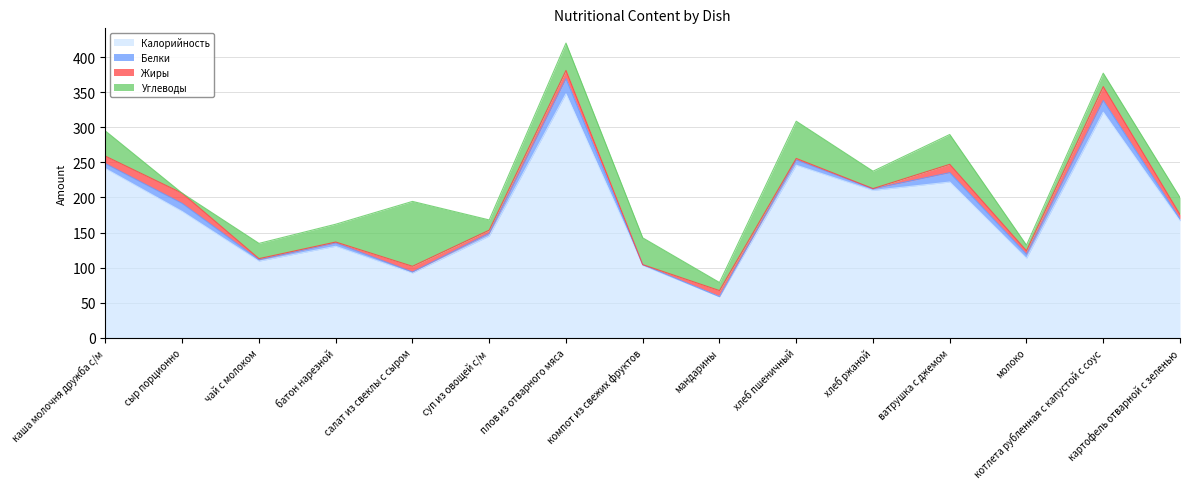

Which series has the largest range (max minus min)?

Калорийность